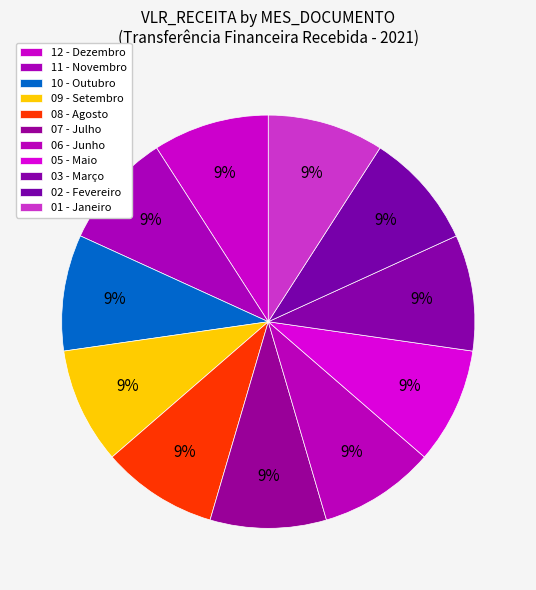

Which has a higher value, 02 - Fevereiro or 12 - Dezembro?

02 - Fevereiro